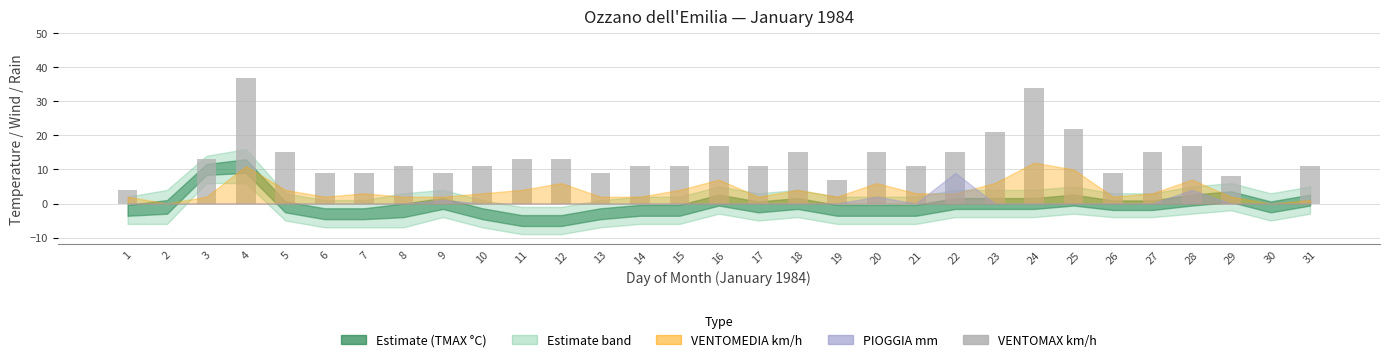

What is the change in value from 13 to 27?

+6